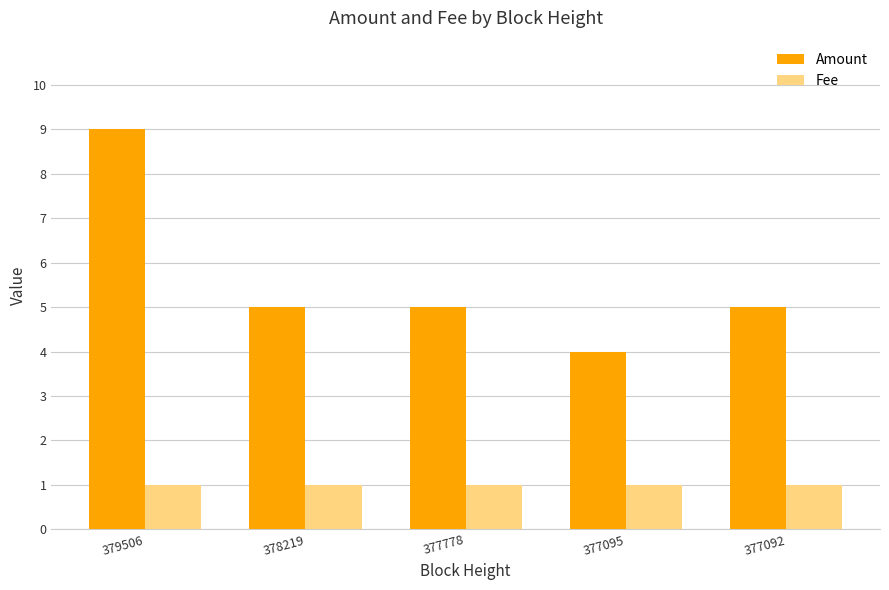

How many Amount values are between 5 and 6?

3